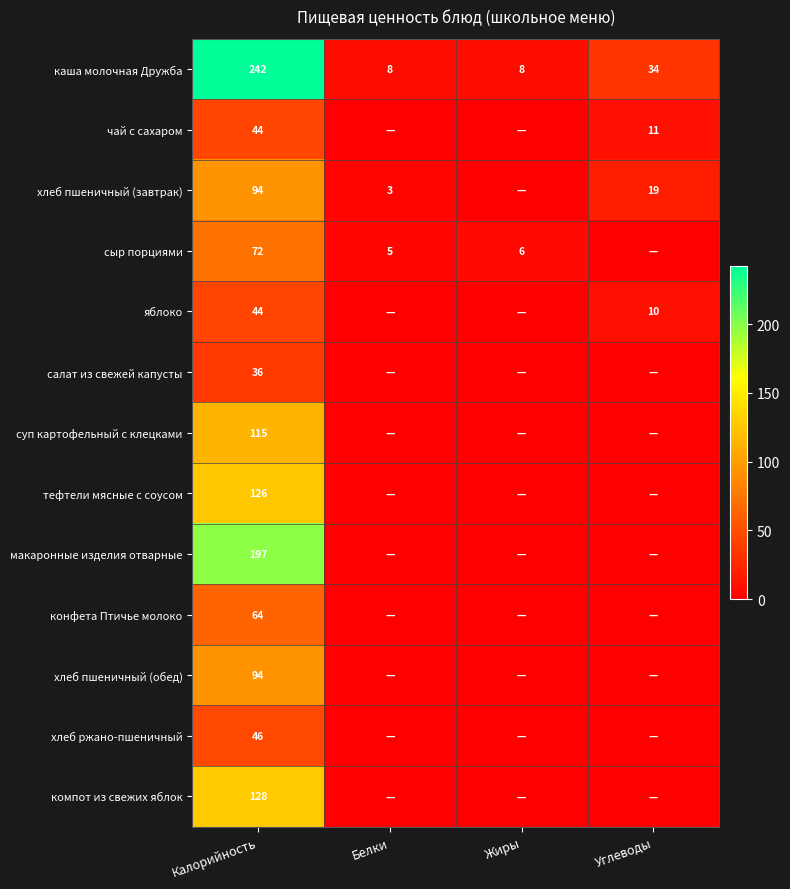

What is the spread (max minus min) of values at Калорийность?

206